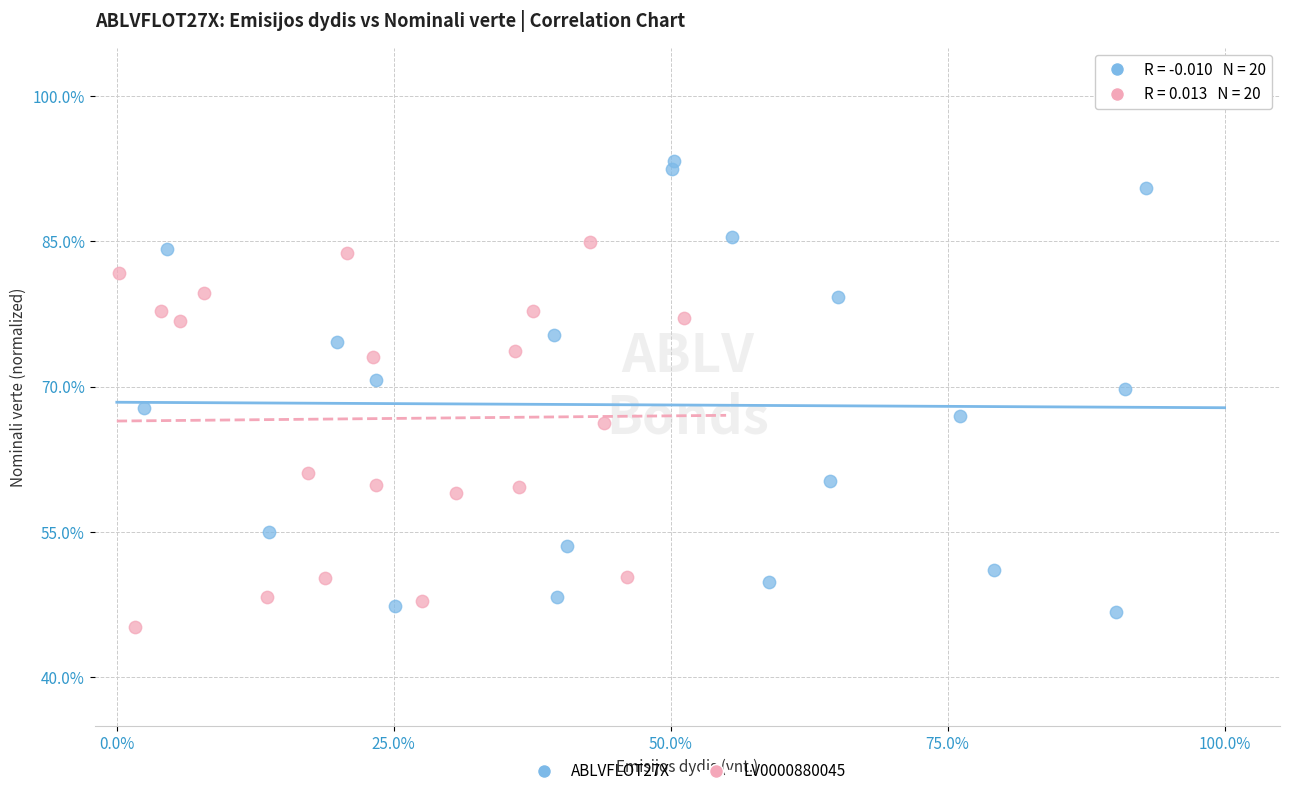

Which series has the widest spread of Y values?

ABLVFLOT27X